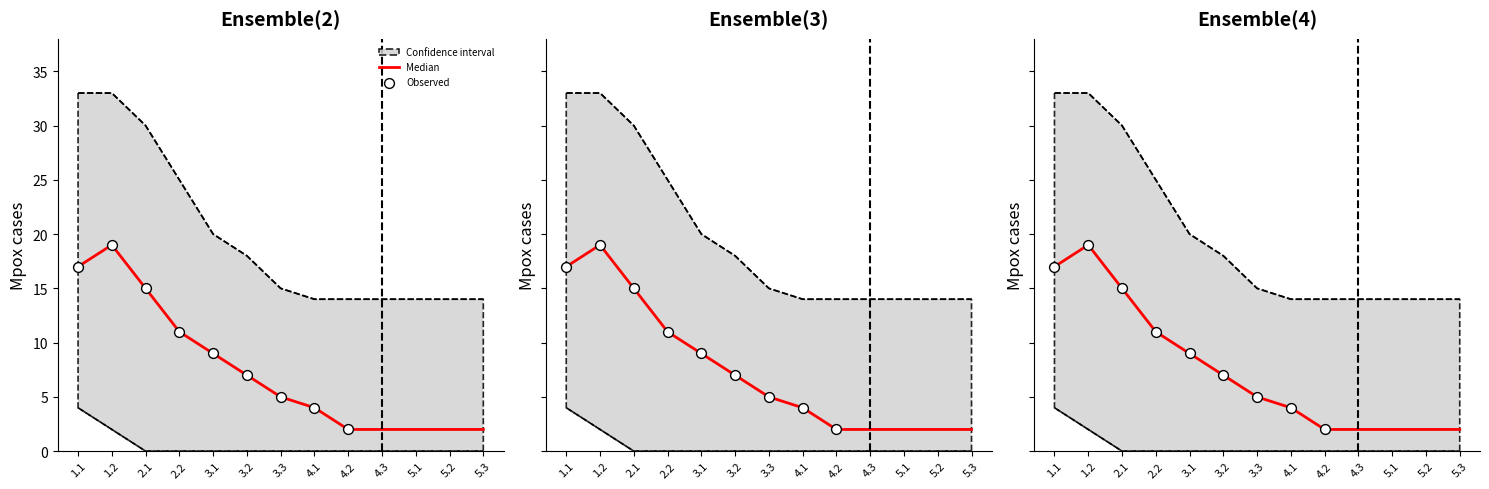

Which series reaches the minimum Y coordinate?

Median